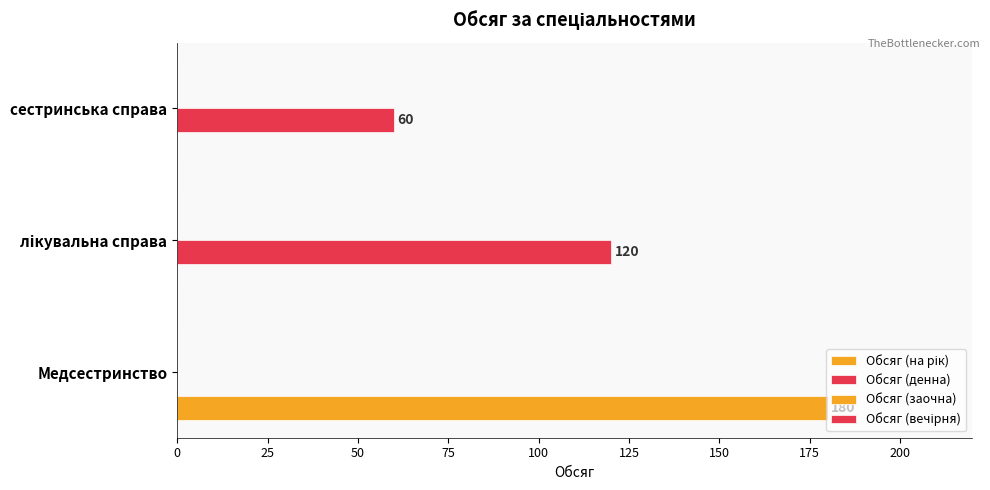

How many distinct data groups are displayed?

2